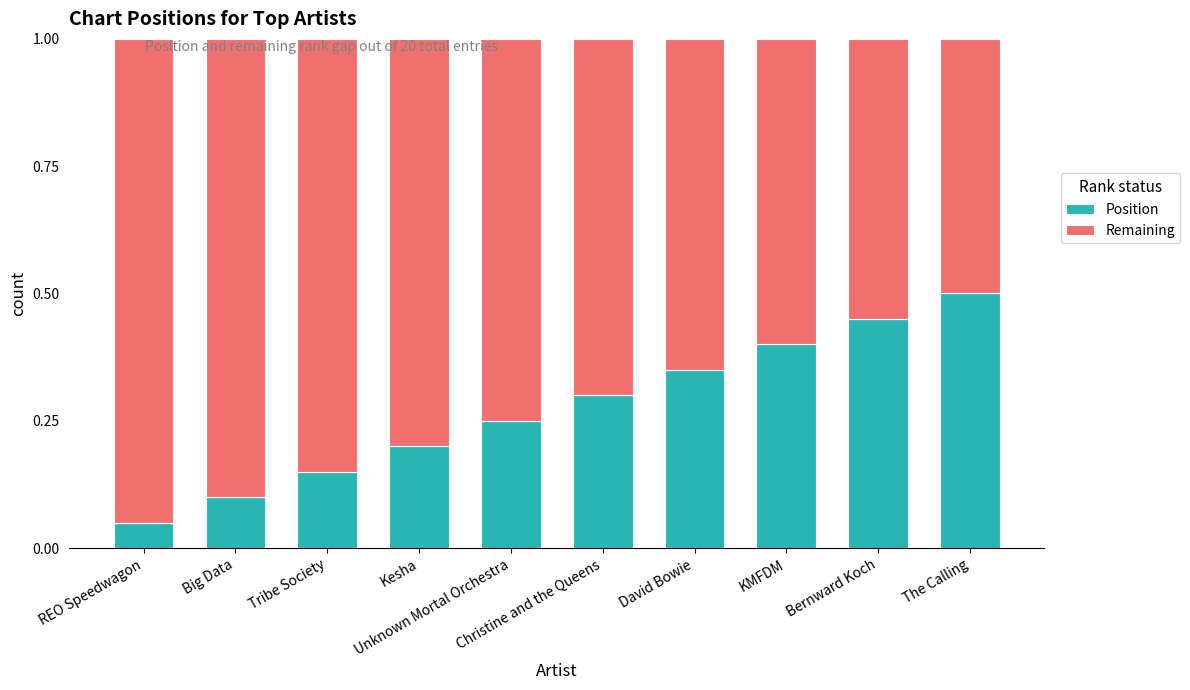

How many Position values are between 0 and 1?

10